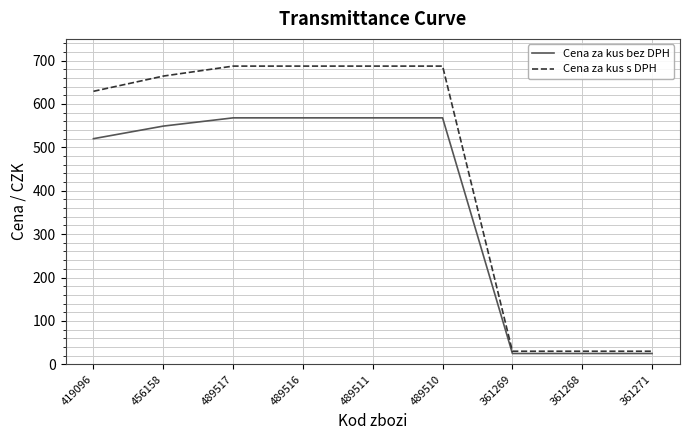

True or false: Cena za kus bez DPH has a value of 568.0 at 489510.

True